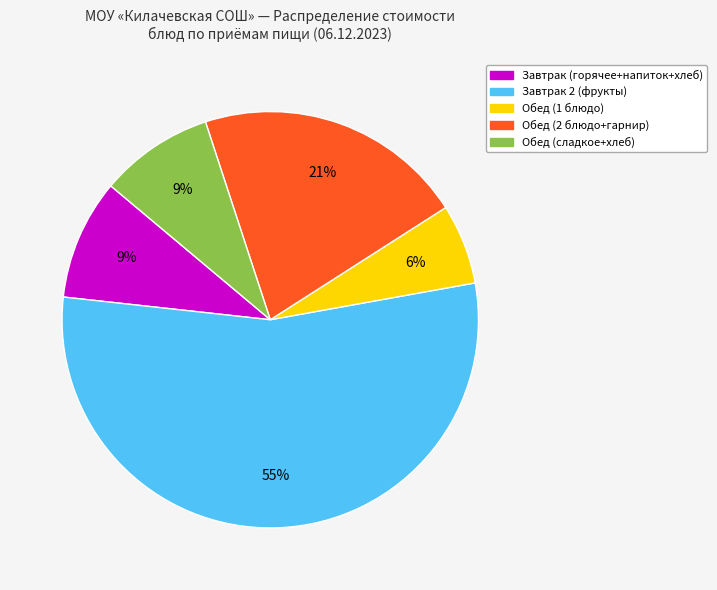

To the nearest percent, what is the average slice percentage?

20%